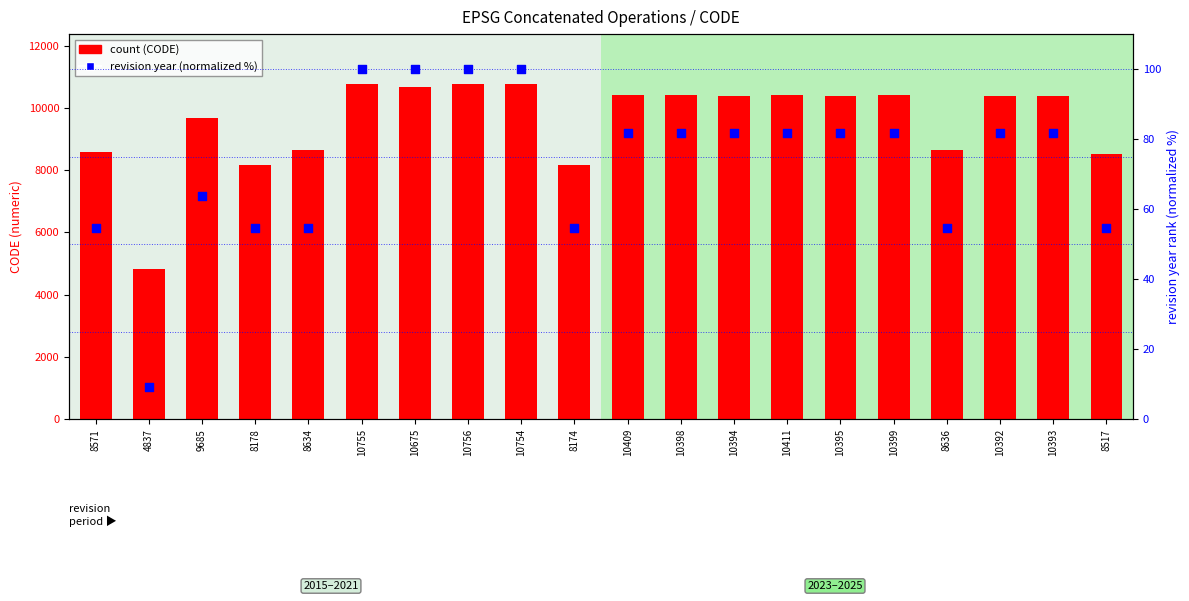

Which series contains the lowest Y value?

revision year (normalized)